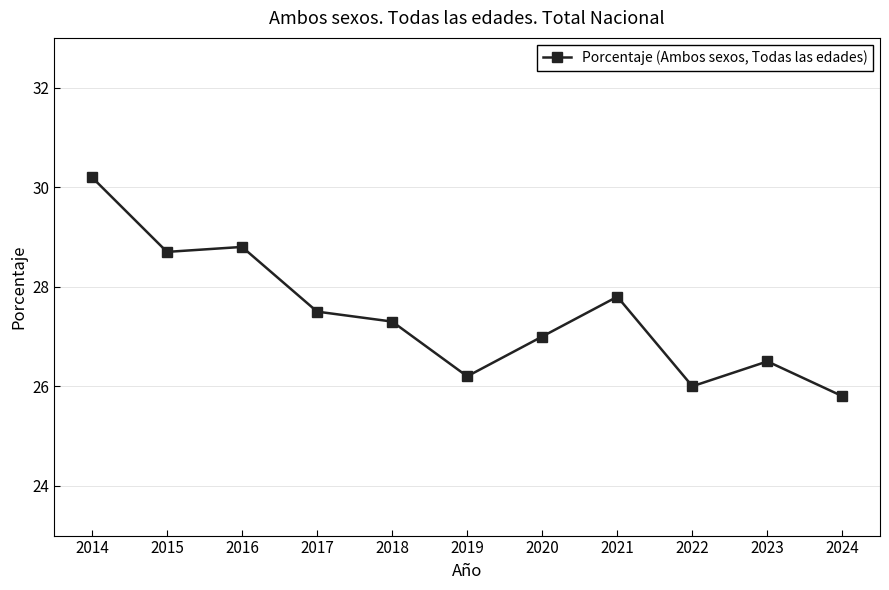

Read the value at 2014.

30.2